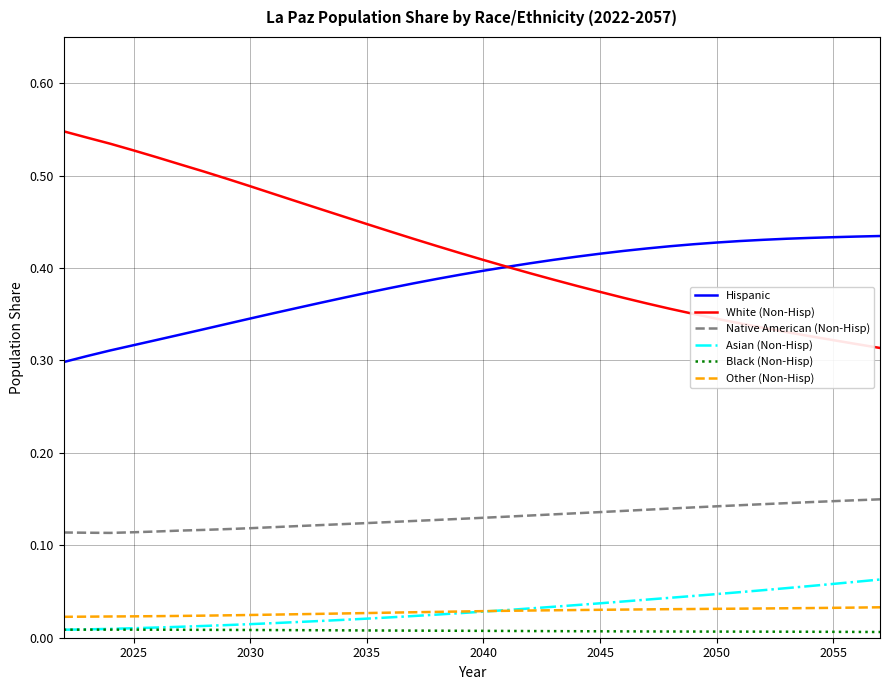

Which series has the largest total across all categories?

White (Non-Hisp)